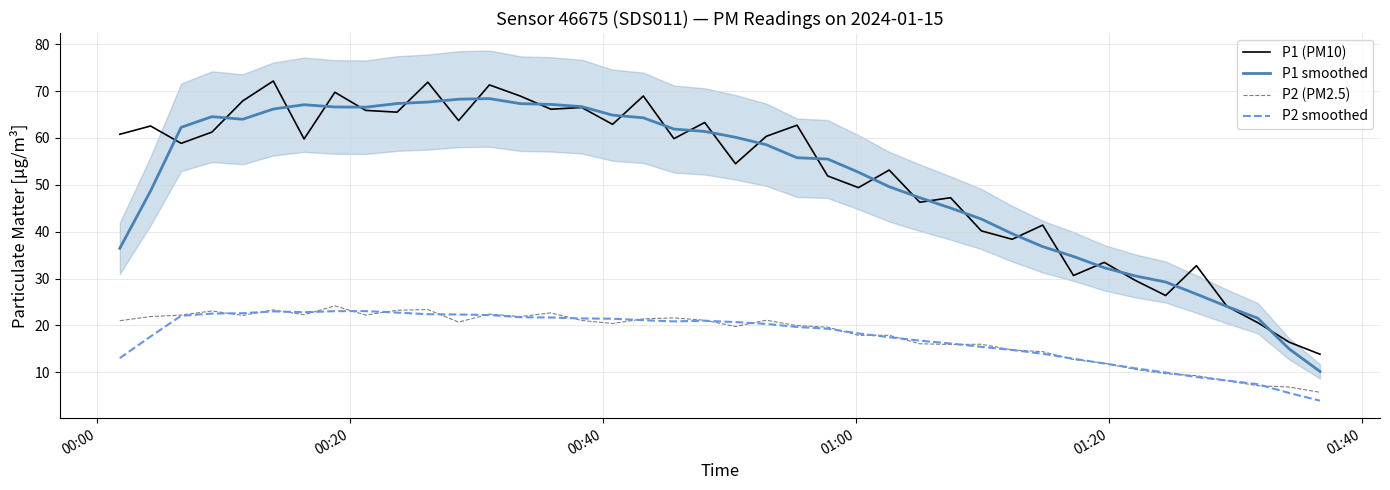

How many data points in P1 smoothed are above 58?

20